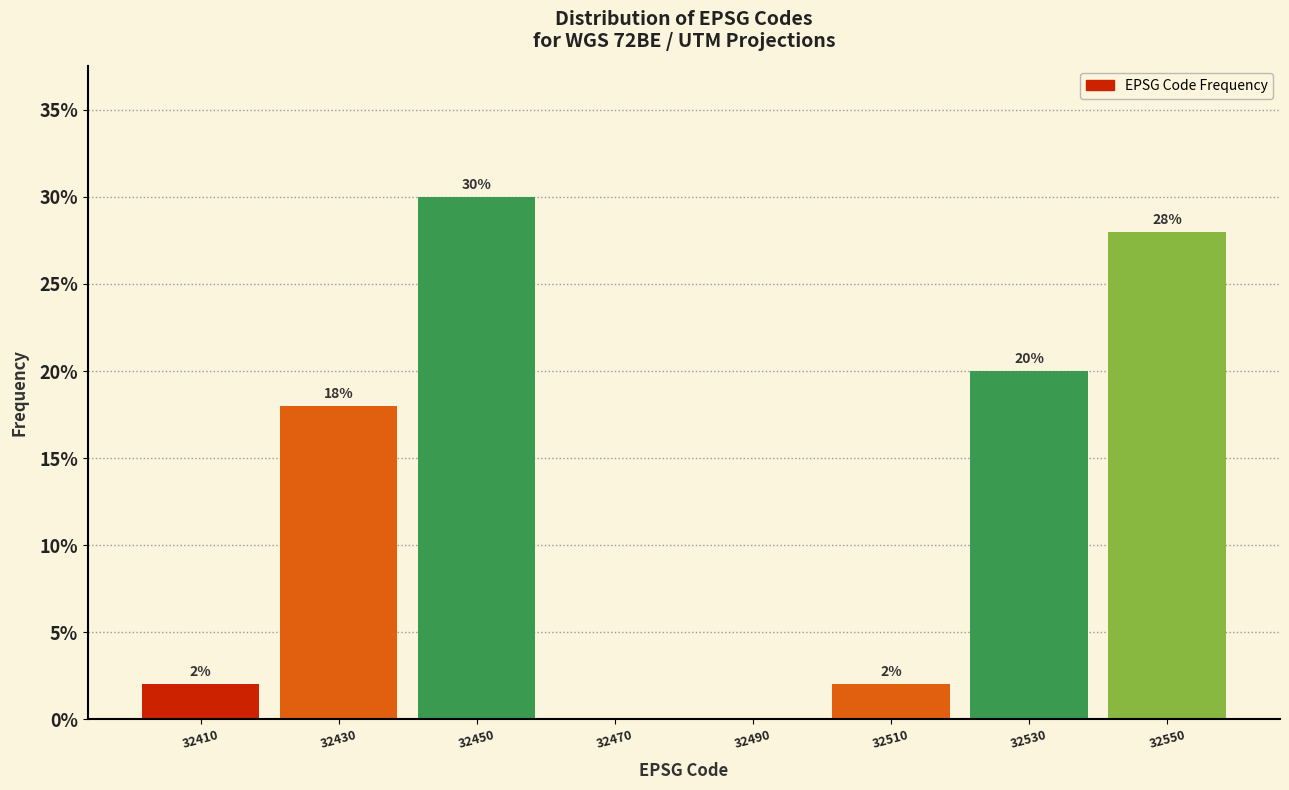

Which range on the x-axis has the tallest bar?

32440 to 32460